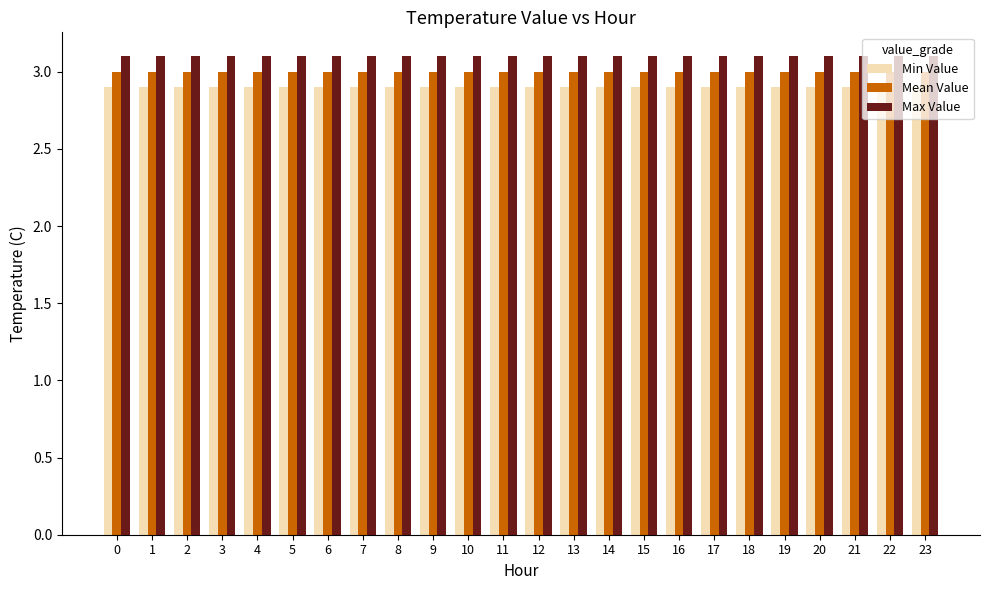

Read the Max Value value at 4.

3.1